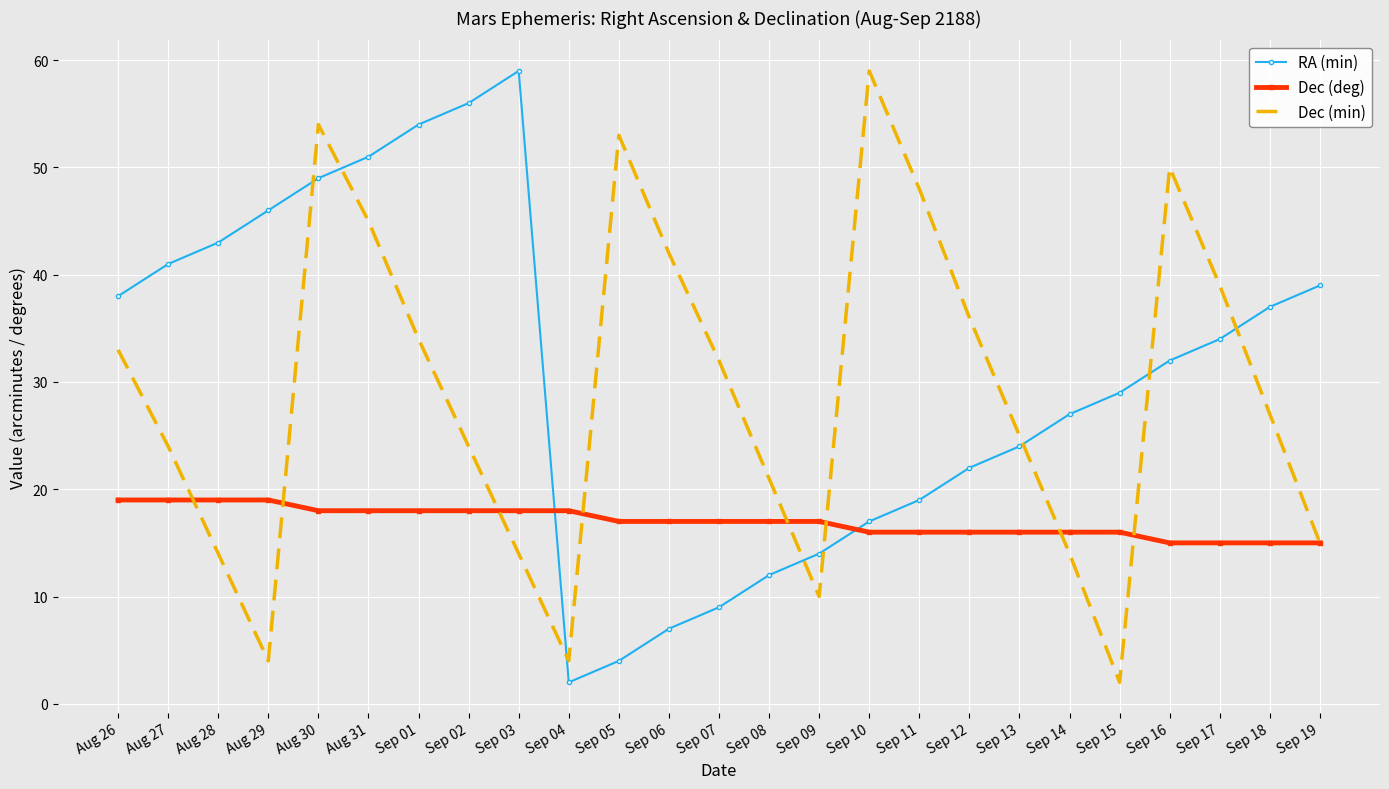

What is the lowest value of the Dec (deg) series?

15